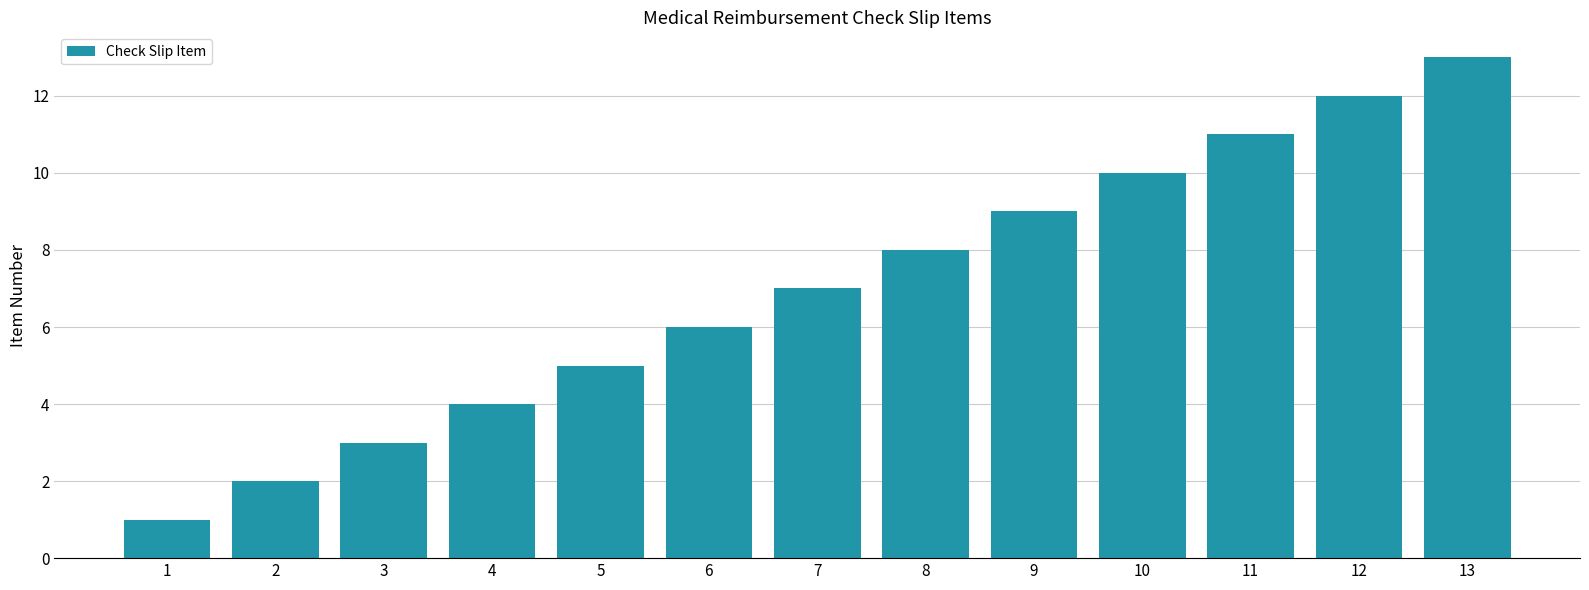

How many series are shown in this chart?

1